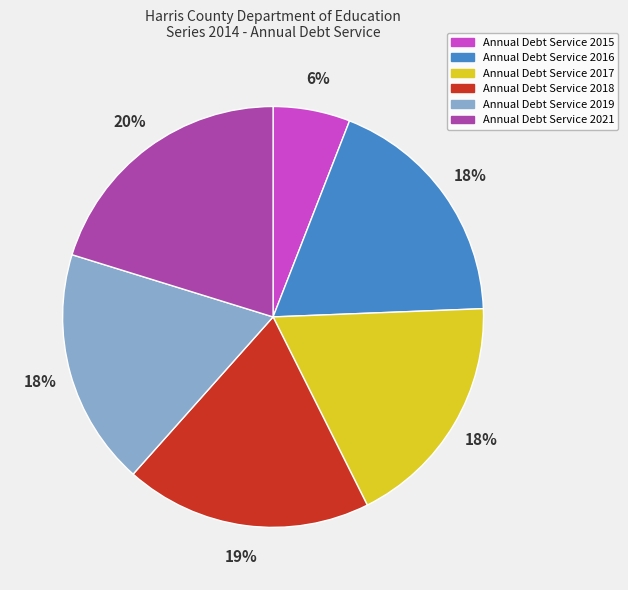

Do Annual Debt Service 2017 and Annual Debt Service 2021 together represent more than half of the pie?

No